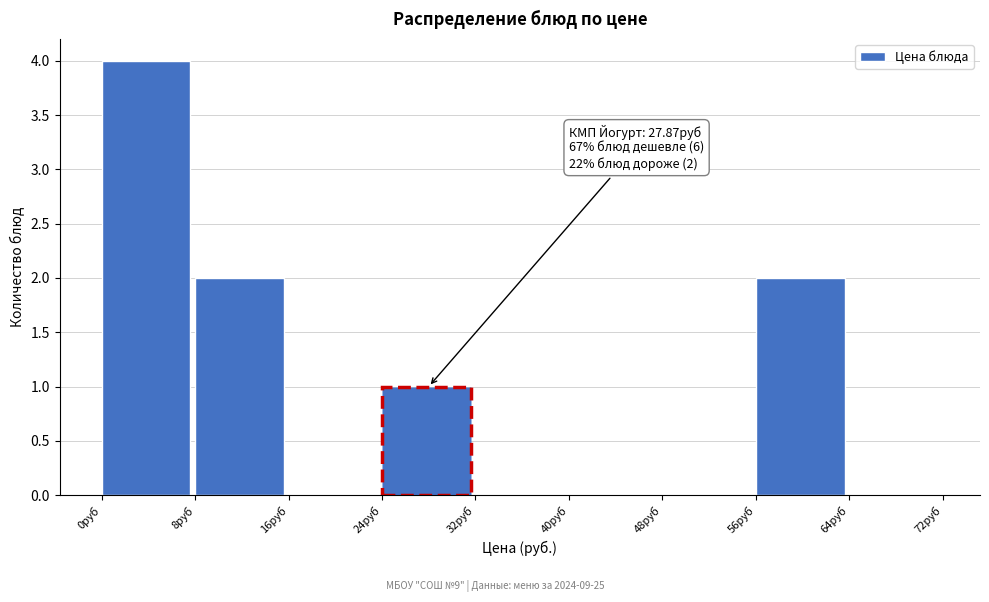

Over which range of the x-axis is the bar tallest?

0 to 8